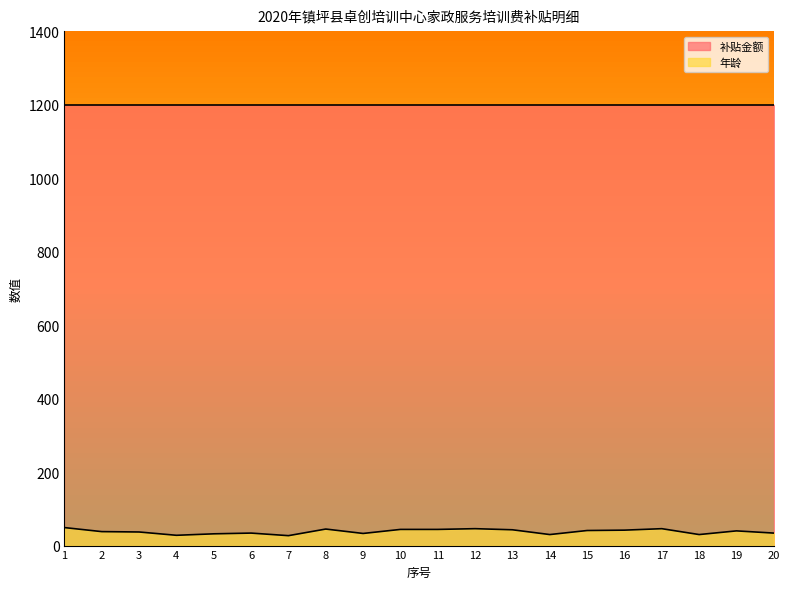

Reading right to left, list all the values displayed in this chart.

34	40	30	46	42	41	30	43	46	44	44	33	45	27	34	32	28	37	38	49